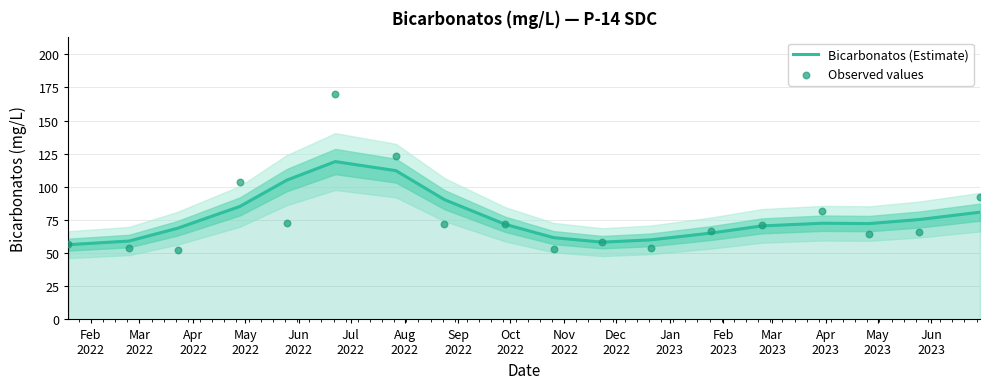

Which series reaches the minimum Y coordinate?

Observed values